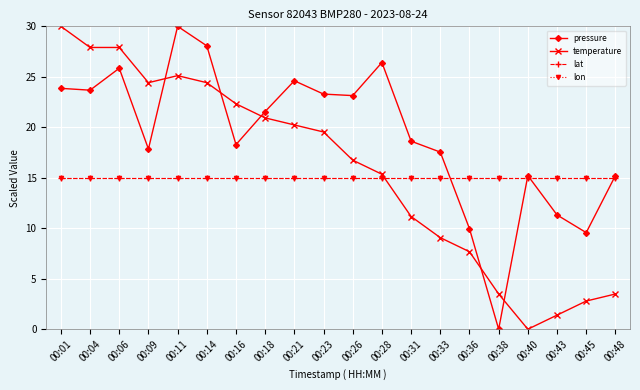

At which label is lat closest to 15?

00:01